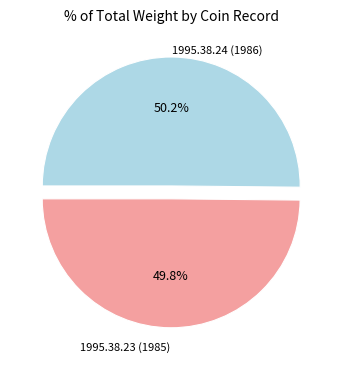

Count the number of slices in the pie.

2